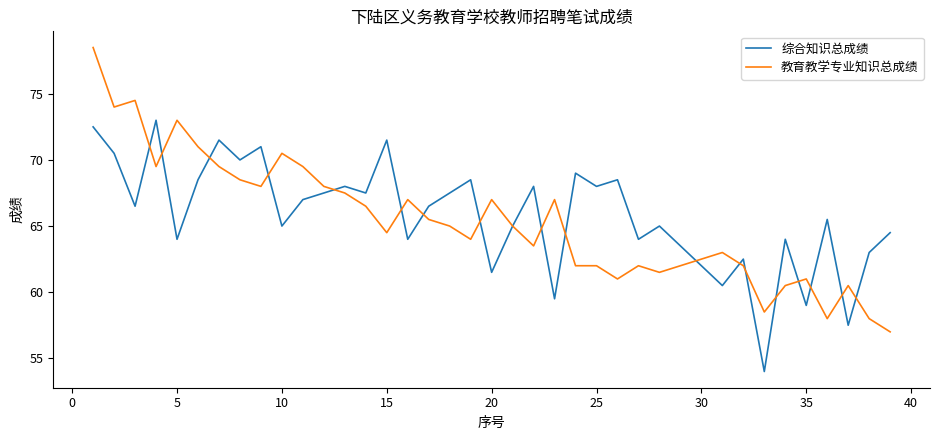

Reading left to right, list all the values displayed in this chart.

综合知识总成绩: 72.5	70.5	66.5	73.0	64.0	68.5	71.5	70.0	71.0	65.0	67.0	67.5	68.0	67.5	71.5	64.0	66.5	67.5	68.5	61.5	65.0	68.0	59.5	69.0	68.0	68.5	64.0	65.0	63.5	62.0	60.5	62.5	54.0	64.0	59.0	65.5	57.5	63.0	64.5
教育教学专业知识总成绩: 78.5	74.0	74.5	69.5	73.0	71.0	69.5	68.5	68.0	70.5	69.5	68.0	67.5	66.5	64.5	67.0	65.5	65.0	64.0	67.0	65.0	63.5	67.0	62.0	62.0	61.0	62.0	61.5	62.0	62.5	63.0	62.0	58.5	60.5	61.0	58.0	60.5	58.0	57.0